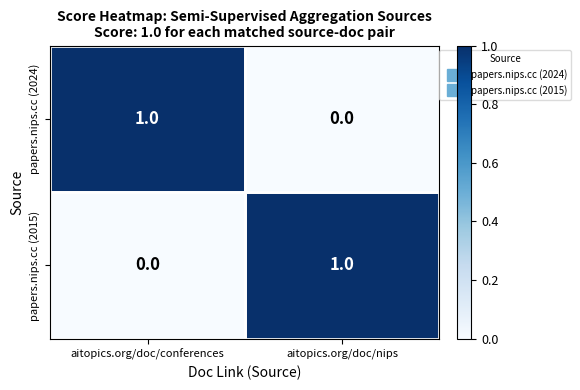

Reading left to right, transcribe all the data shown in this chart.

papers.nips.cc (2024): 1	0
papers.nips.cc (2015): 0	1